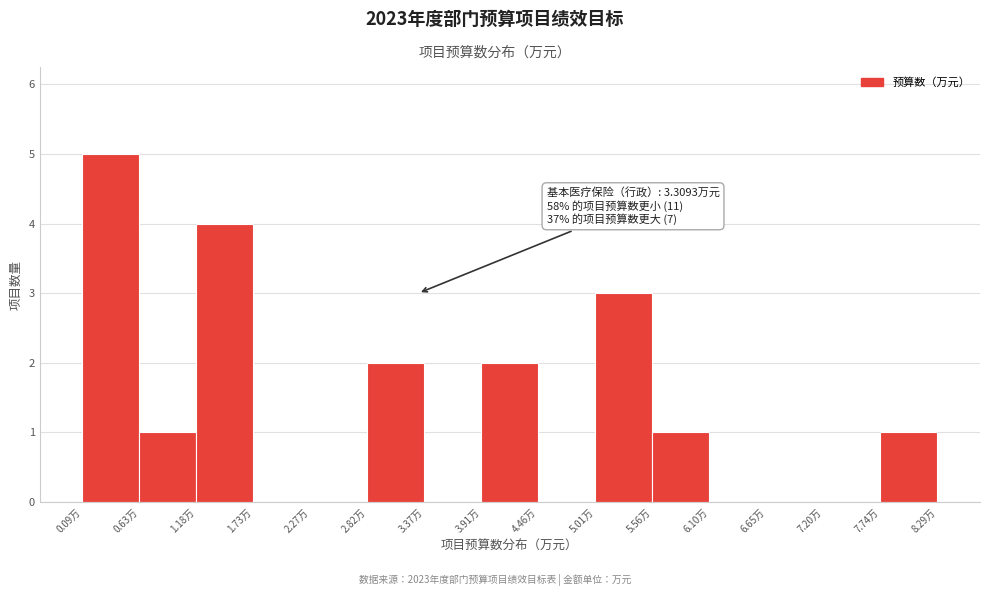

Over which range of the x-axis is the bar tallest?

0.1 to 0.6